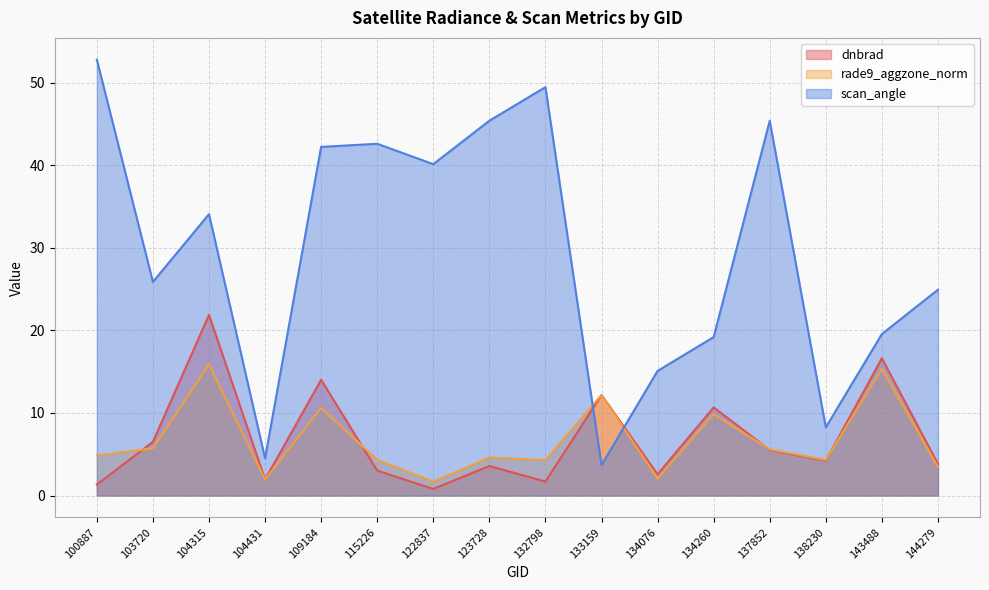

The value of rade9_aggzone_norm at 134076 is 2.0. True or false?

True